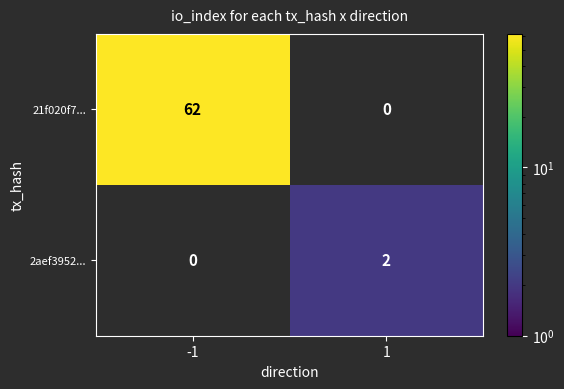

Reading left to right, extract all data points from this chart.

21f020f7...: 62	0
2aef3952...: 0	2